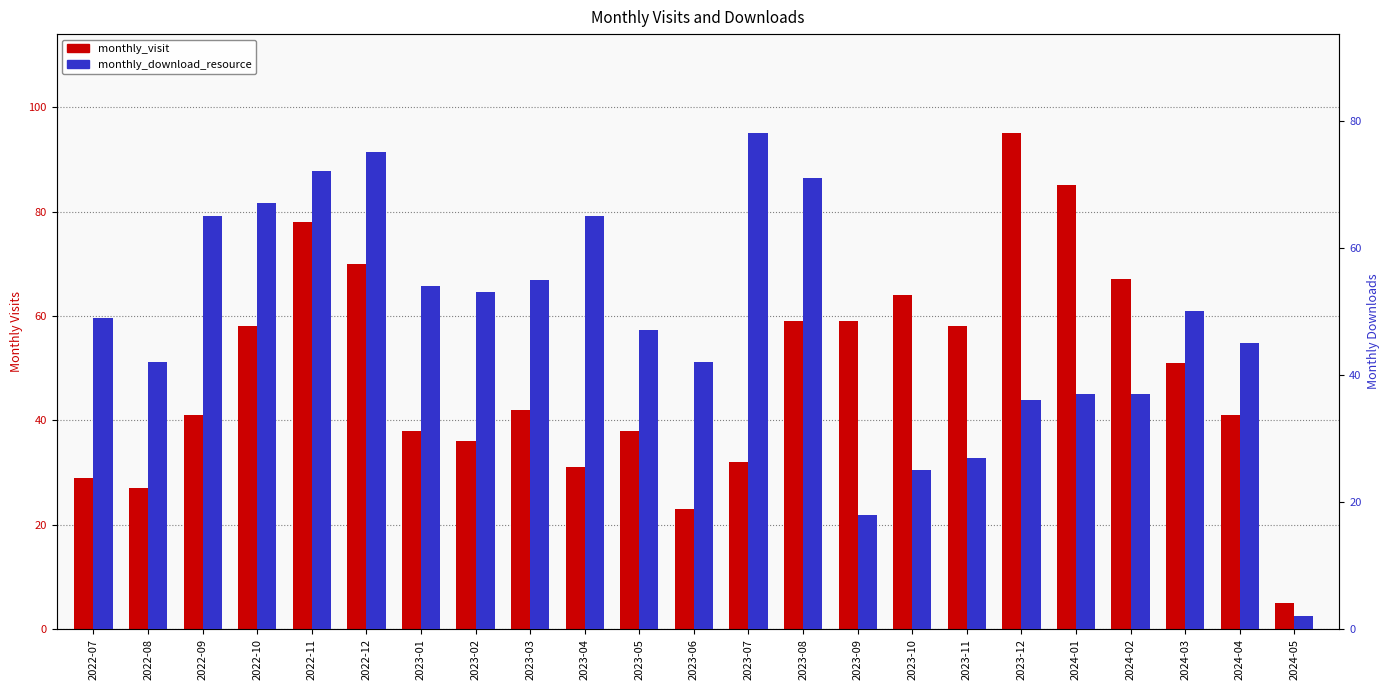

Reading right to left, extract all data points from this chart.

monthly_visit: 2024-05=5	2024-04=41	2024-03=51	2024-02=67	2024-01=85	2023-12=95	2023-11=58	2023-10=64	2023-09=59	2023-08=59	2023-07=32	2023-06=23	2023-05=38	2023-04=31	2023-03=42	2023-02=36	2023-01=38	2022-12=70	2022-11=78	2022-10=58	2022-09=41	2022-08=27	2022-07=29
monthly_download_resource: 2024-05=2	2024-04=45	2024-03=50	2024-02=37	2024-01=37	2023-12=36	2023-11=27	2023-10=25	2023-09=18	2023-08=71	2023-07=78	2023-06=42	2023-05=47	2023-04=65	2023-03=55	2023-02=53	2023-01=54	2022-12=75	2022-11=72	2022-10=67	2022-09=65	2022-08=42	2022-07=49